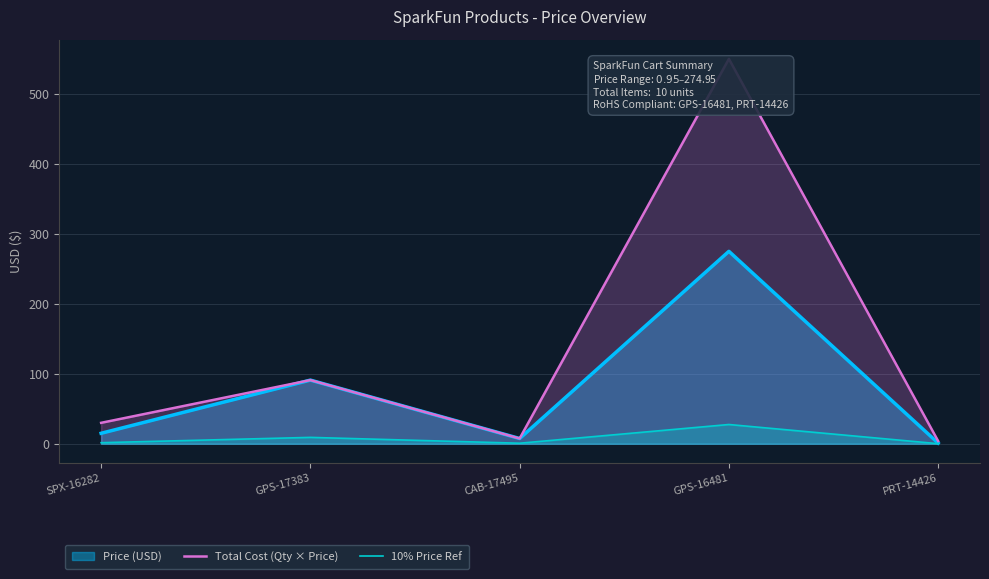

What position from the right is PRT-14426?

1